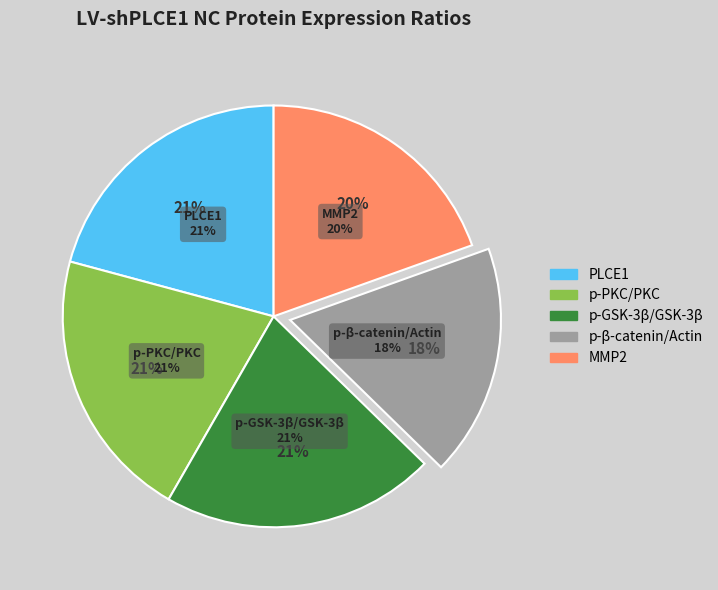

Combined, what portion of the pie is PLCE1 and MMP2?

40.3%